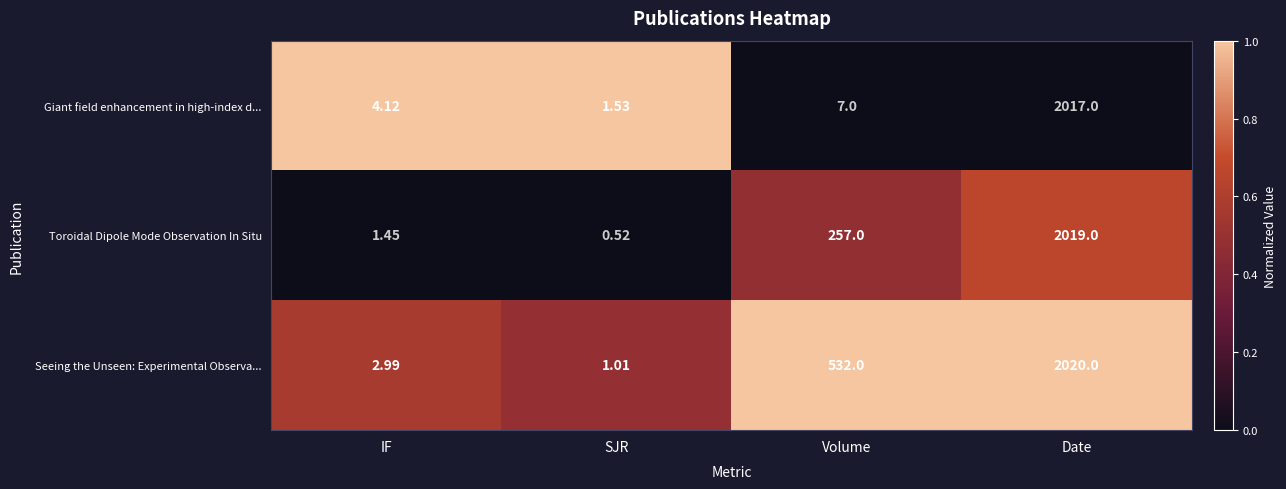

Between SJR and Date, which series saw the biggest shift?

Seeing the Unseen: Experimental Observa...